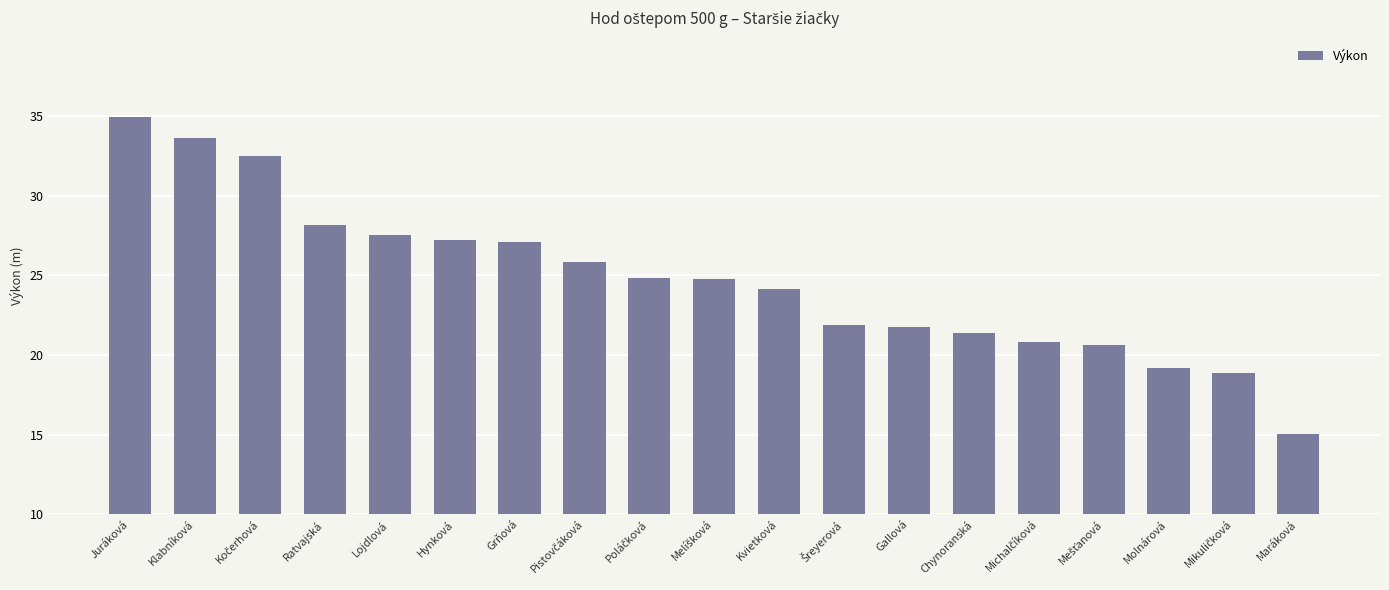

How many categories are shown in the chart?

19